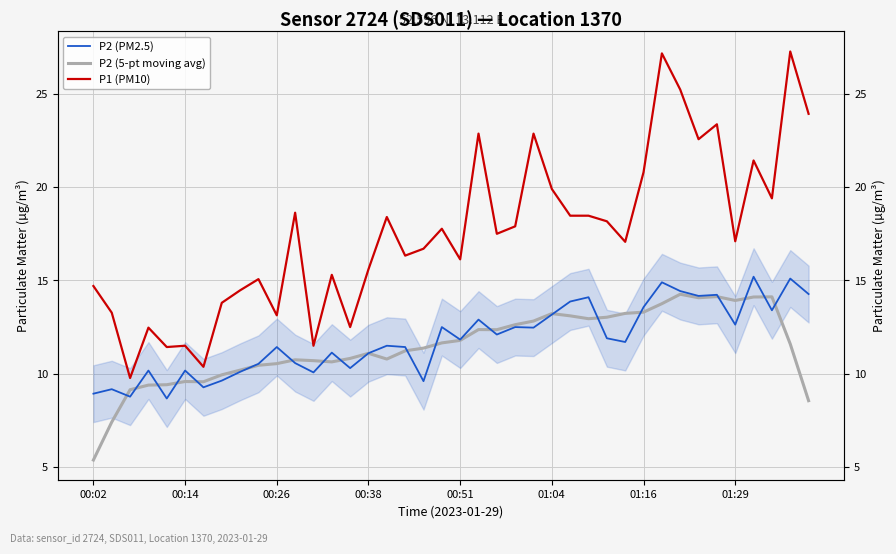

True or false: P2 (PM2.5) and P2 (5-pt moving avg) intersect in this chart.

True